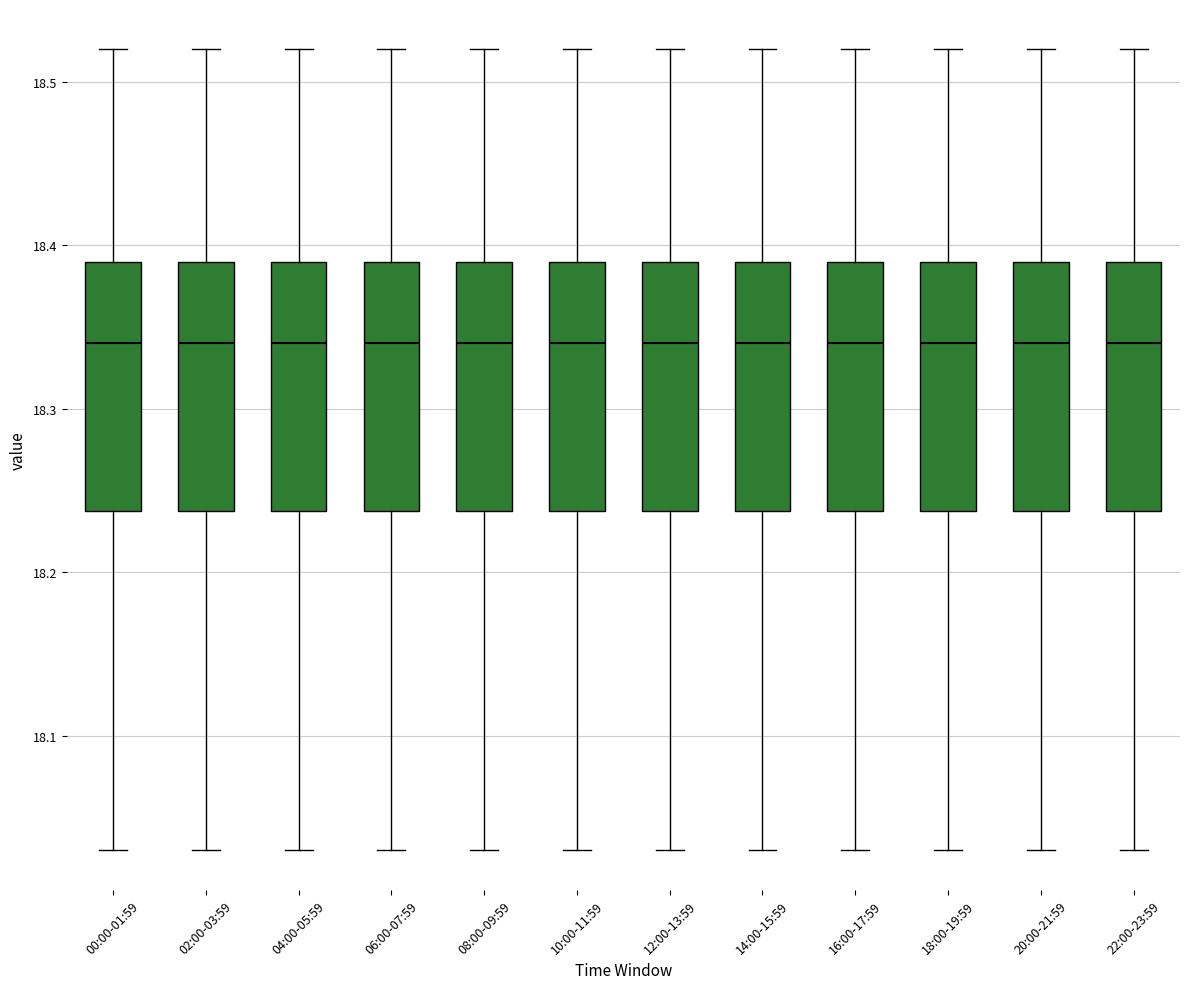

Reading left to right, read every box against the y-axis: the position of its median line, the range the box covers, and the ends of its whiskers. The values are not printed on the chart, so give them approximately, as read against the axis.

00:00-01:59: median 18.34, box 18.24 to 18.39, whiskers 18.03 to 18.52
02:00-03:59: median 18.34, box 18.24 to 18.39, whiskers 18.03 to 18.52
04:00-05:59: median 18.34, box 18.24 to 18.39, whiskers 18.03 to 18.52
06:00-07:59: median 18.34, box 18.24 to 18.39, whiskers 18.03 to 18.52
08:00-09:59: median 18.34, box 18.24 to 18.39, whiskers 18.03 to 18.52
10:00-11:59: median 18.34, box 18.24 to 18.39, whiskers 18.03 to 18.52
12:00-13:59: median 18.34, box 18.24 to 18.39, whiskers 18.03 to 18.52
14:00-15:59: median 18.34, box 18.24 to 18.39, whiskers 18.03 to 18.52
16:00-17:59: median 18.34, box 18.24 to 18.39, whiskers 18.03 to 18.52
18:00-19:59: median 18.34, box 18.24 to 18.39, whiskers 18.03 to 18.52
20:00-21:59: median 18.34, box 18.24 to 18.39, whiskers 18.03 to 18.52
22:00-23:59: median 18.34, box 18.24 to 18.39, whiskers 18.03 to 18.52